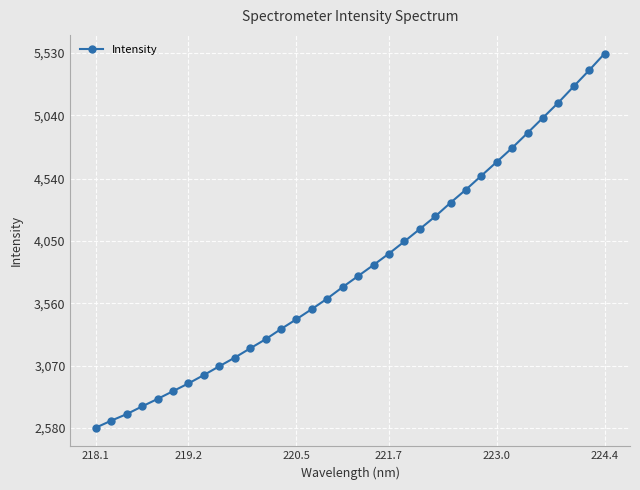

What is the value of the 17th point from the left?

3688.5